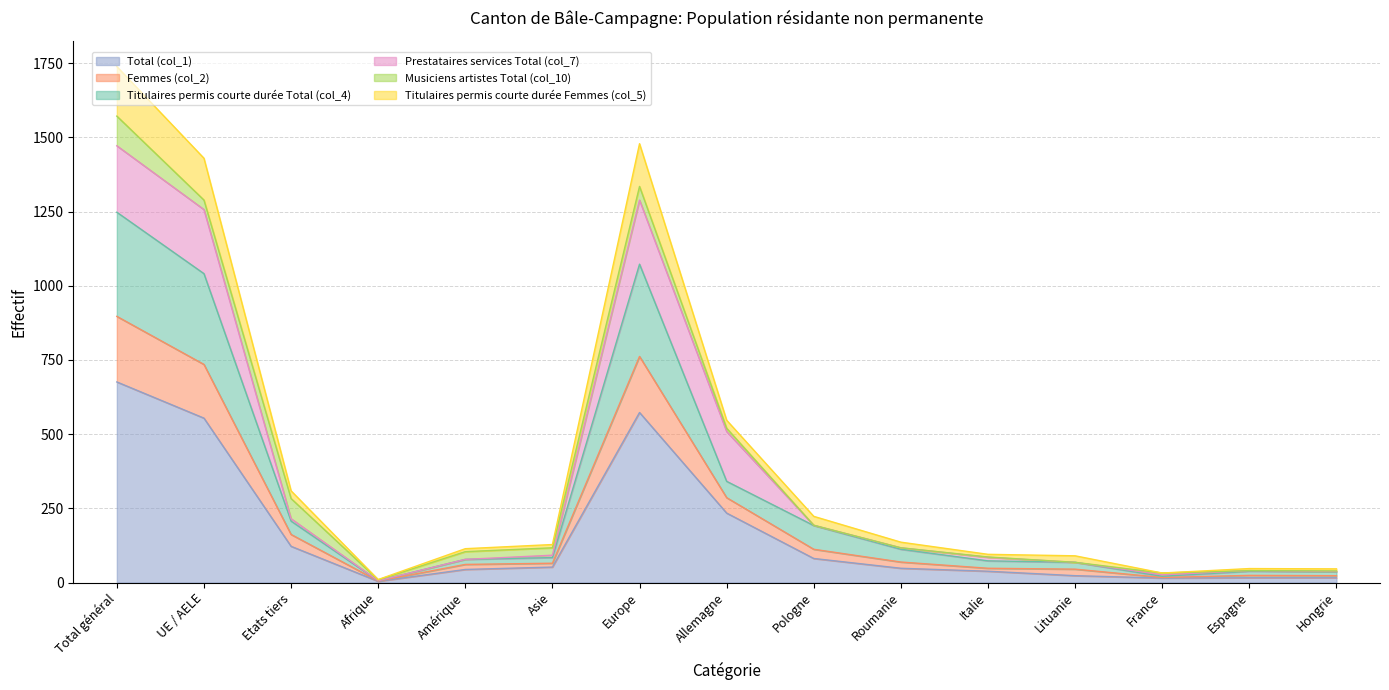

What position from the right is Asie?

10